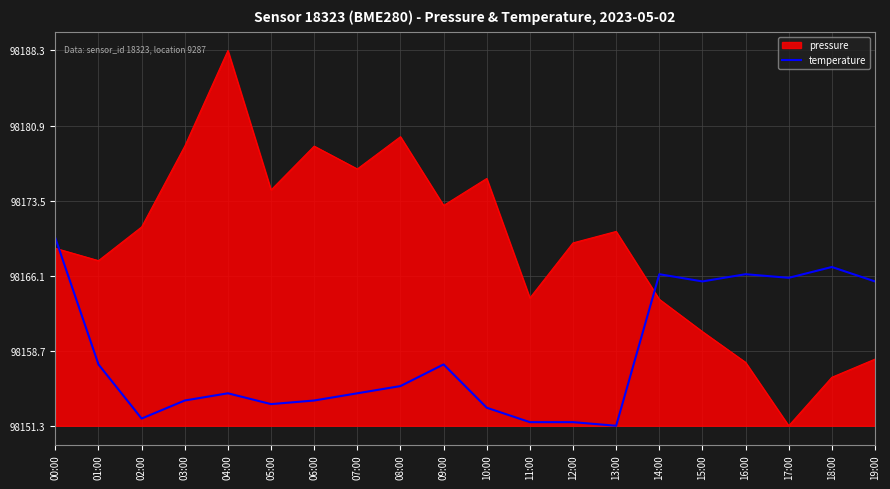

What are all the series names shown in the legend?

pressure, temperature